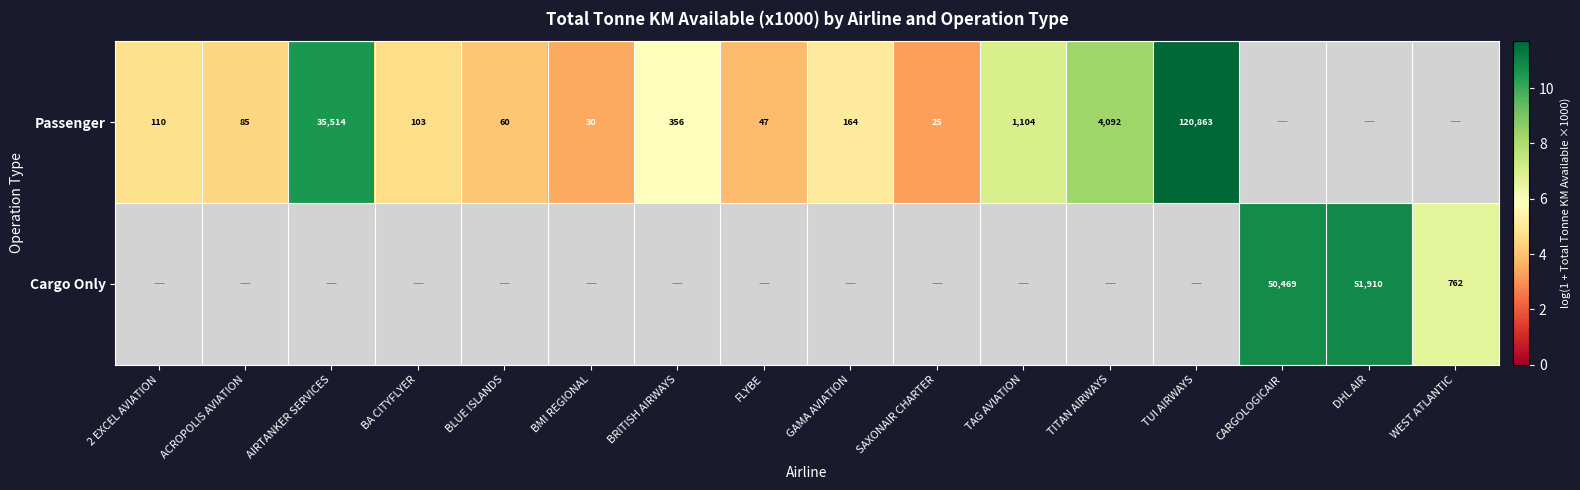

Which has a higher value, ACROPOLIS AVIATION or SAXONAIR CHARTER?

ACROPOLIS AVIATION